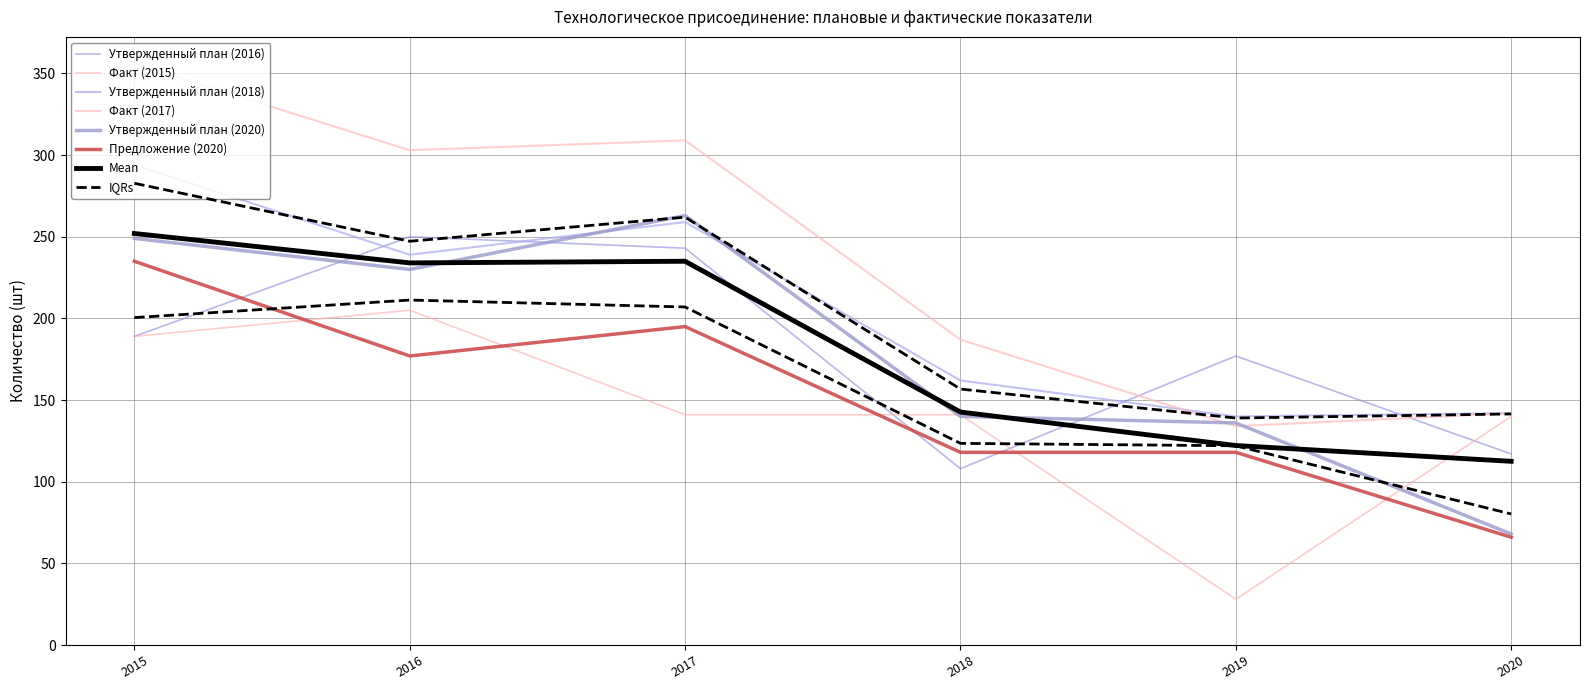

How many data points in Утвержденный план (2016) are less than 189?

3